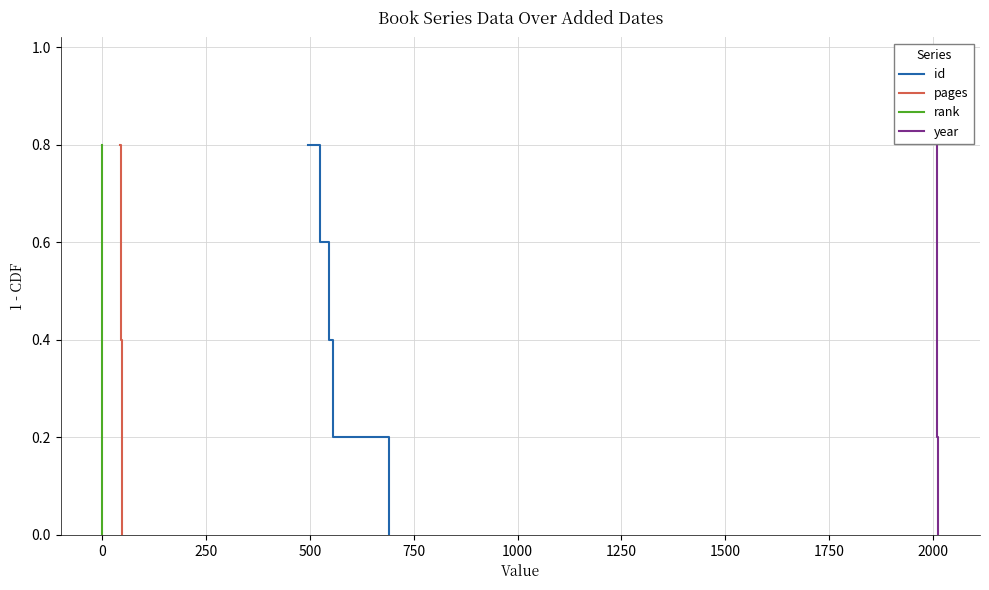

True or false: id and rank cross at least once.

False